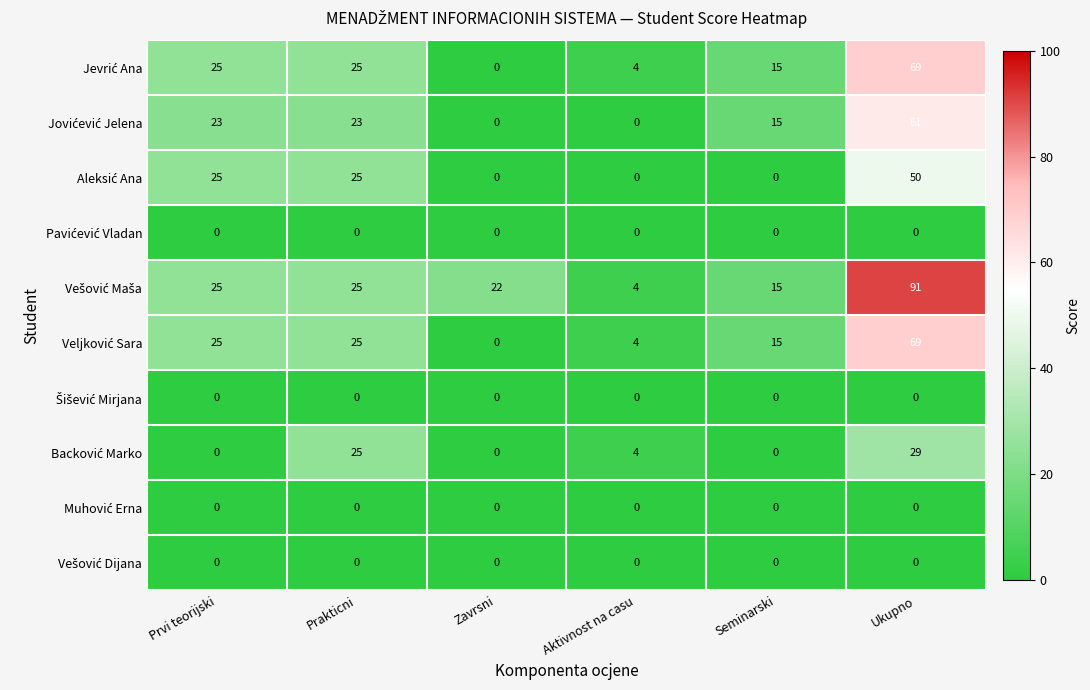

Which category has the highest value across all series?

Ukupno